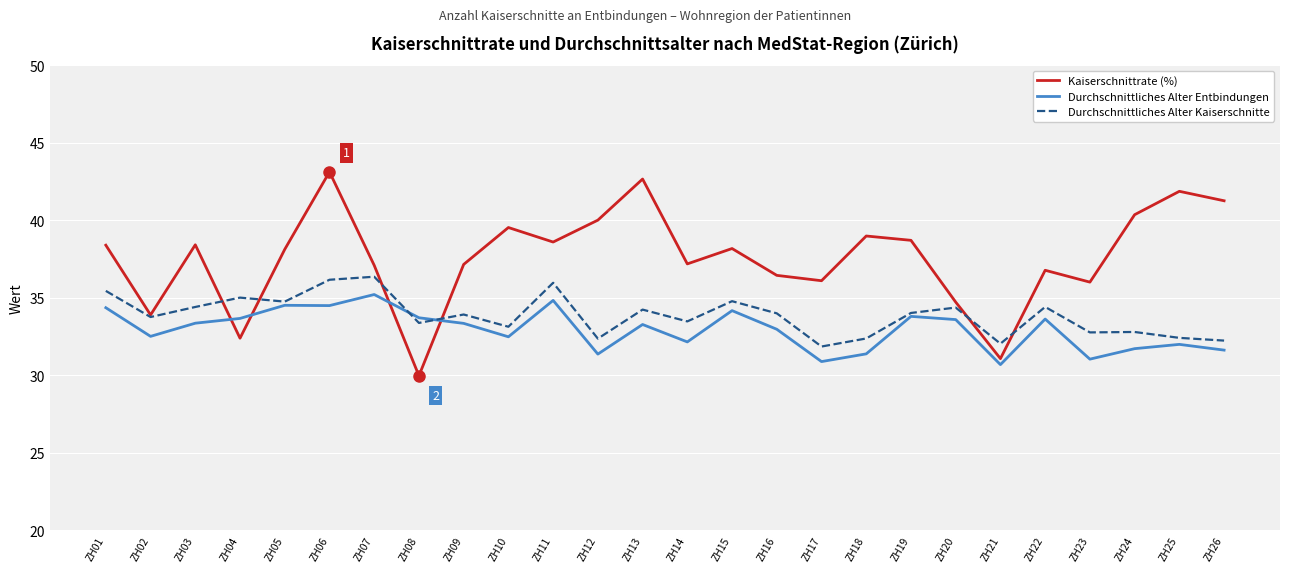

What is the approximate value of Durchschnittliches Alter Entbindungen at ZH03?

33.3